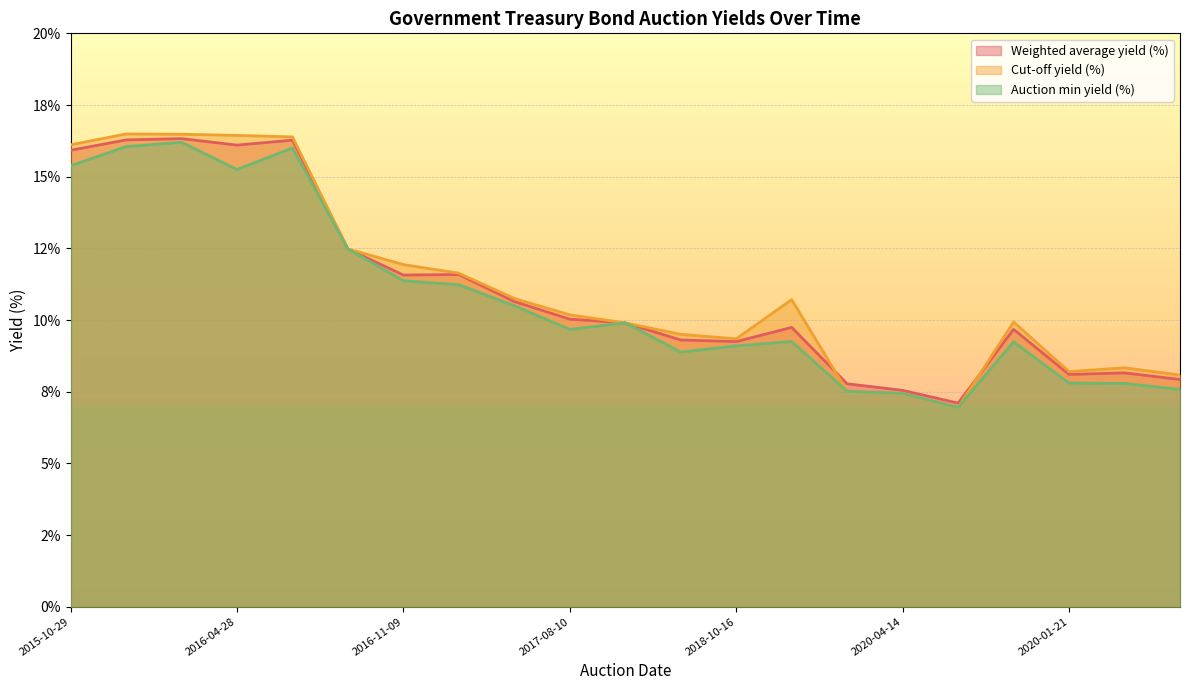

Reading right to left, list all the values displayed in this chart.

Weighted average yield (%): 2020-07-14=7.9	2020-04-28=8.2	2020-01-21=8.1	2019-07-09=9.7	2020-09-09=7.1	2020-04-14=7.5	2020-03-24=7.8	2019-01-15=9.7	2018-10-16=9.2	2018-04-17=9.3	2017-11-09=9.9	2017-08-10=10.0	2017-05-11=10.6	2017-02-08=11.6	2016-11-09=11.6	2016-08-10=12.5	2016-05-11=16.3	2016-04-28=16.1	2016-02-10=16.3	2015-11-11=16.3	2015-10-29=15.9
Cut-off yield (%): 2020-07-14=8.1	2020-04-28=8.3	2020-01-21=8.2	2019-07-09=9.9	2020-09-09=7.0	2020-04-14=7.4	2020-03-24=7.5	2019-01-15=10.7	2018-10-16=9.3	2018-04-17=9.5	2017-11-09=9.9	2017-08-10=10.2	2017-05-11=10.8	2017-02-08=11.6	2016-11-09=11.9	2016-08-10=12.5	2016-05-11=16.4	2016-04-28=16.4	2016-02-10=16.5	2015-11-11=16.5	2015-10-29=16.1
Auction min yield (%): 2020-07-14=7.6	2020-04-28=7.8	2020-01-21=7.8	2019-07-09=9.2	2020-09-09=7.0	2020-04-14=7.4	2020-03-24=7.5	2019-01-15=9.2	2018-10-16=9.1	2018-04-17=8.9	2017-11-09=9.9	2017-08-10=9.7	2017-05-11=10.5	2017-02-08=11.2	2016-11-09=11.4	2016-08-10=12.5	2016-05-11=16.0	2016-04-28=15.2	2016-02-10=16.2	2015-11-11=16.1	2015-10-29=15.4